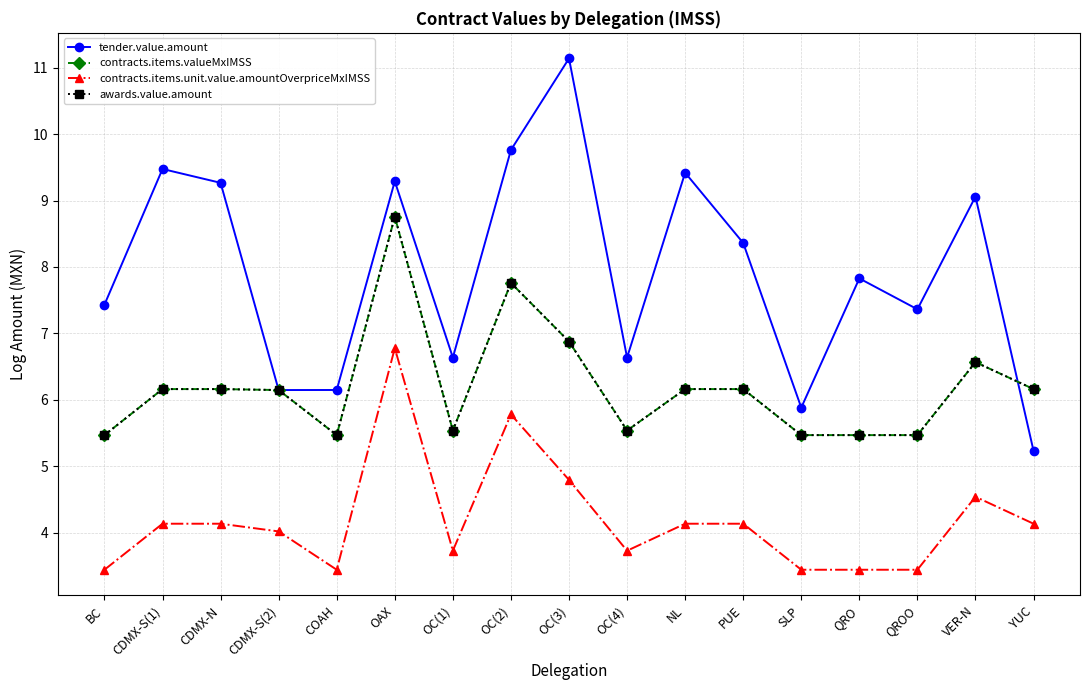

True or false: awards.value.amount and contracts.items.valueMxIMSS cross at least once.

False